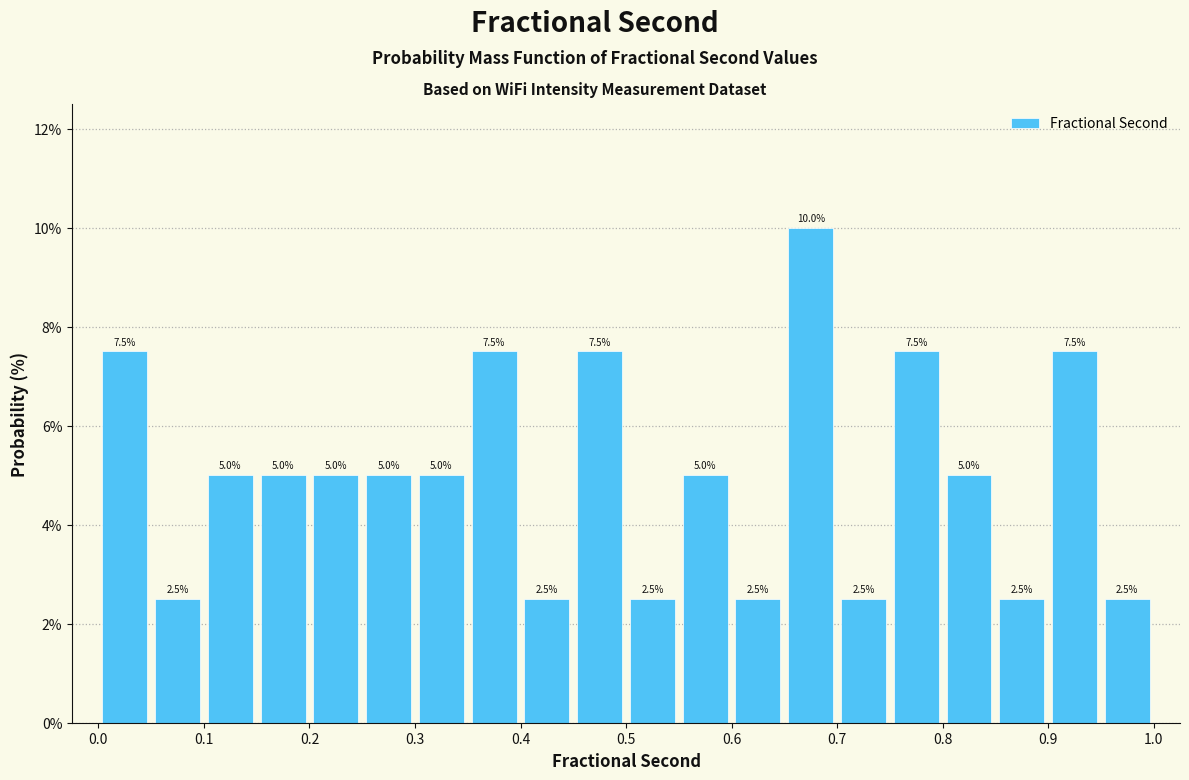

Reading left to right, list every bar in this chart as the range it spans on the x-axis followed by its height.

0.00 to 0.05: 7.5
0.05 to 0.10: 2.5
0.10 to 0.15: 5.0
0.15 to 0.20: 5.0
0.20 to 0.25: 5.0
0.25 to 0.30: 5.0
0.30 to 0.35: 5.0
0.35 to 0.40: 7.5
0.40 to 0.45: 2.5
0.45 to 0.50: 7.5
0.50 to 0.55: 2.5
0.55 to 0.60: 5.0
0.60 to 0.65: 2.5
0.65 to 0.70: 10.0
0.70 to 0.75: 2.5
0.75 to 0.80: 7.5
0.80 to 0.85: 5.0
0.85 to 0.90: 2.5
0.90 to 0.95: 7.5
0.95 to 1.00: 2.5